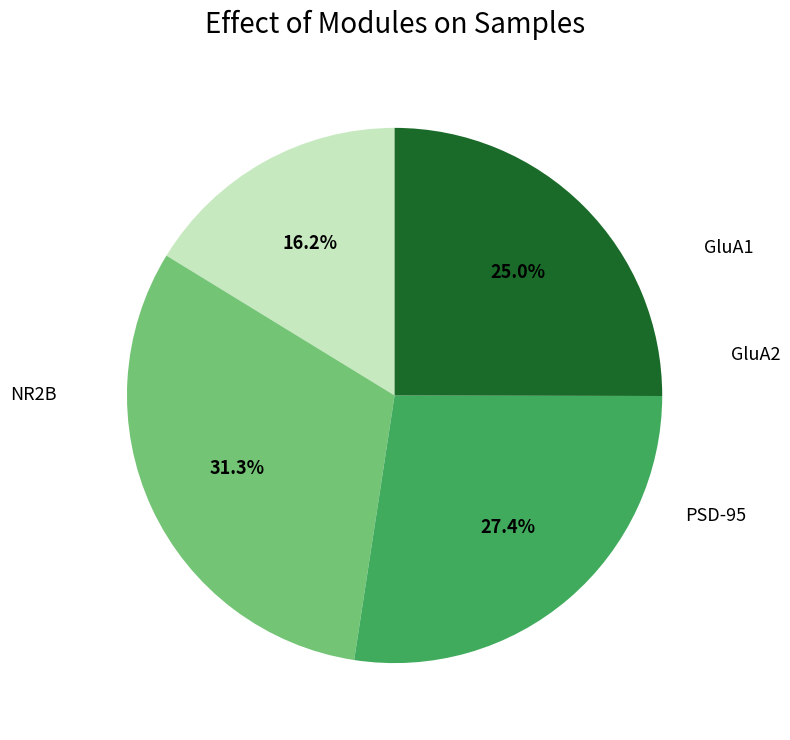

The GluA2 slice represents 31% of the pie. True or false?

True